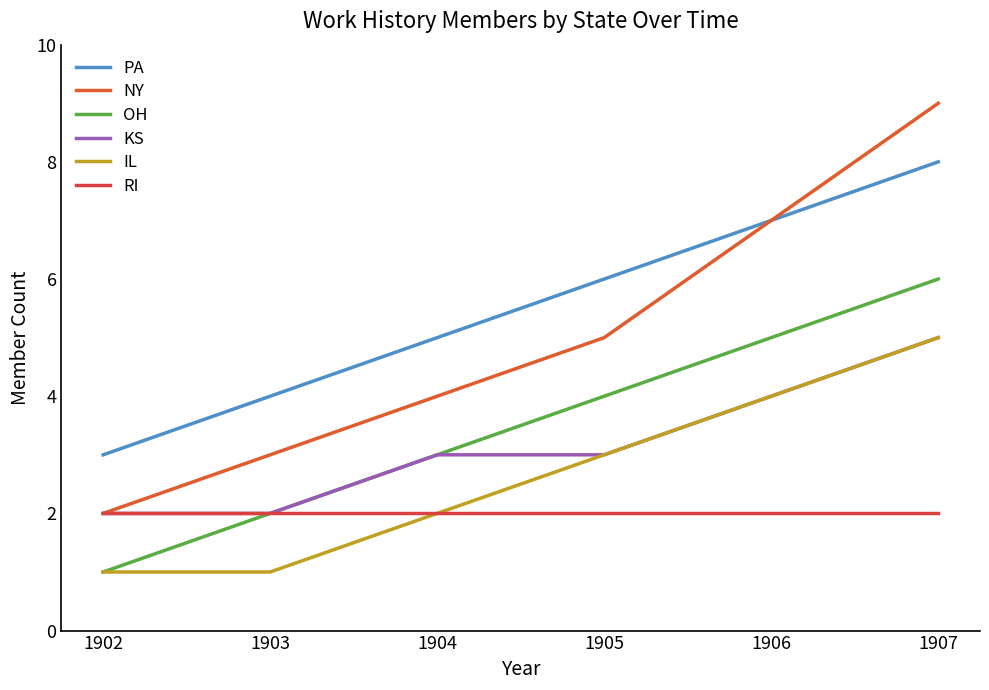

Does the chart display data point markers on the line(s)?

No